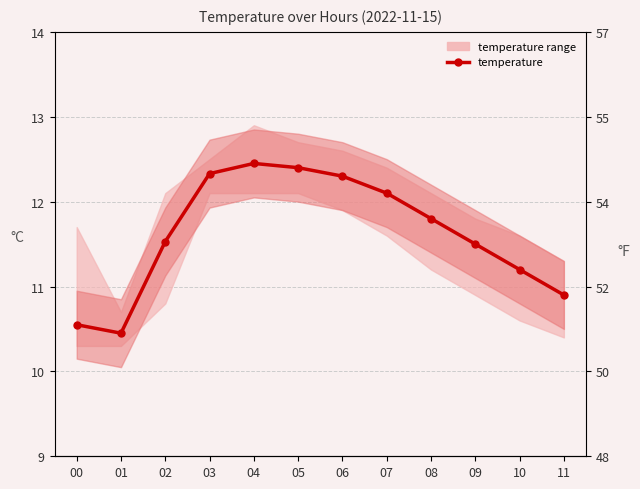

Reading left to right, transcribe all the data shown in this chart.

00=10.6	01=10.4	02=11.5	03=12.3	04=12.4	05=12.4	06=12.3	07=12.1	08=11.8	09=11.5	10=11.2	11=10.9